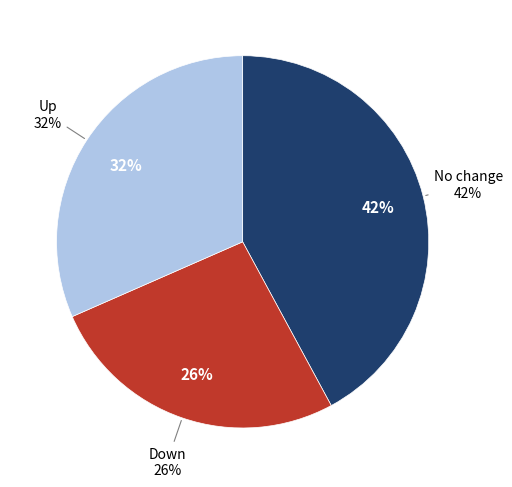

To the nearest percent, what portion does up represent?

32%